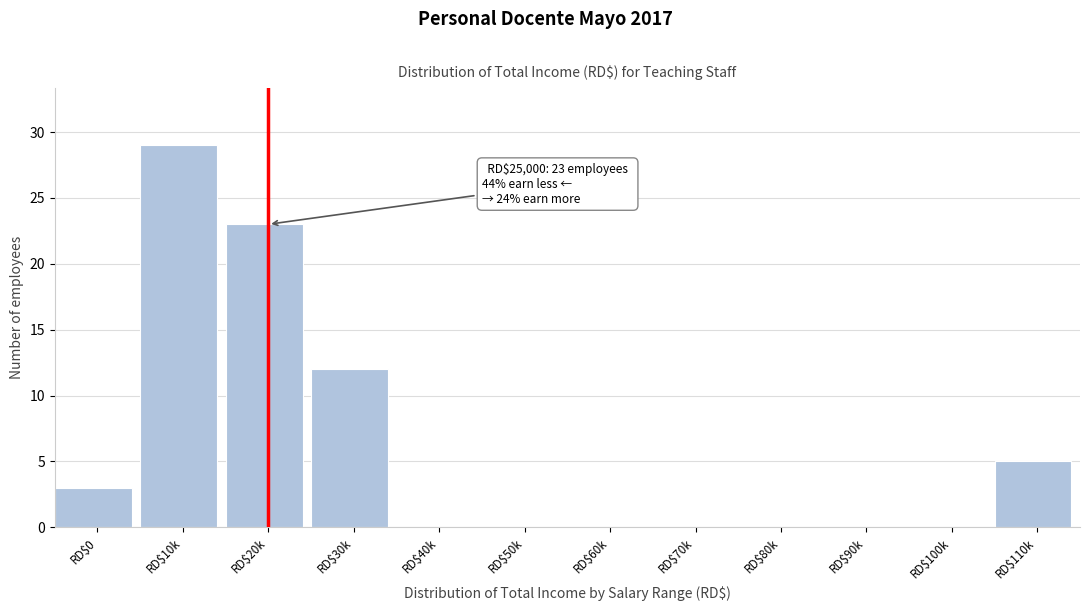

Where is the data nearest to the value 14?

RD$30k